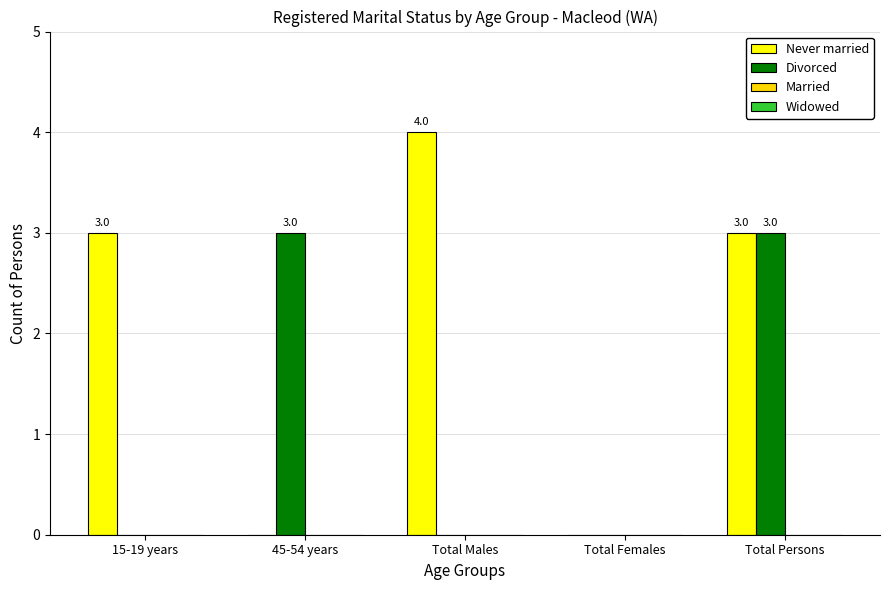

How many groups of bars are there?

5